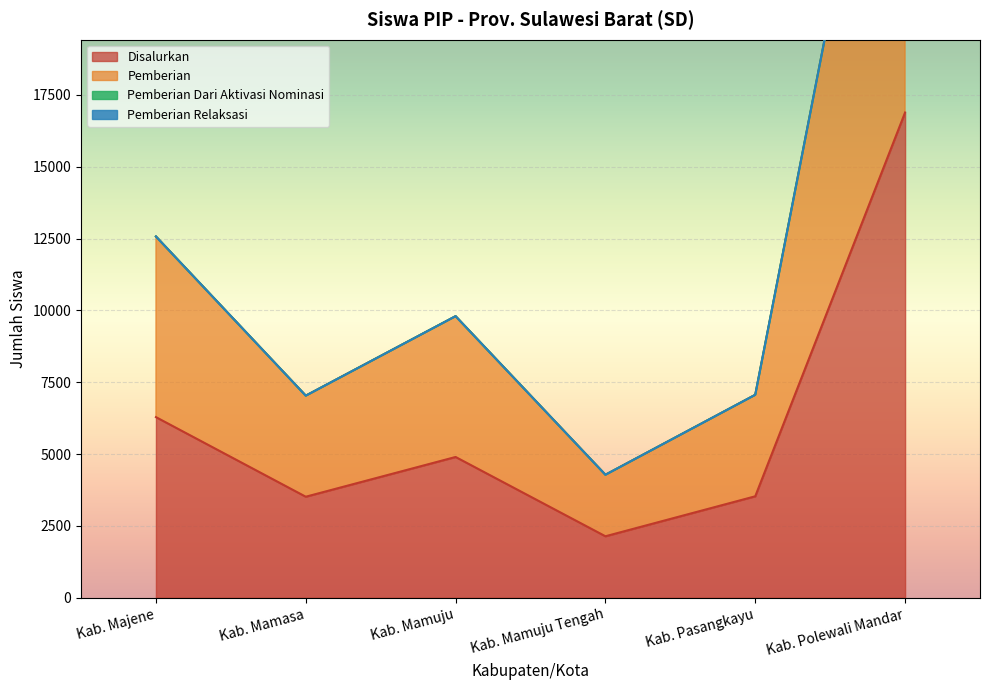

True or false: Pemberian has a value of 12572 at Kab. Majene.

True